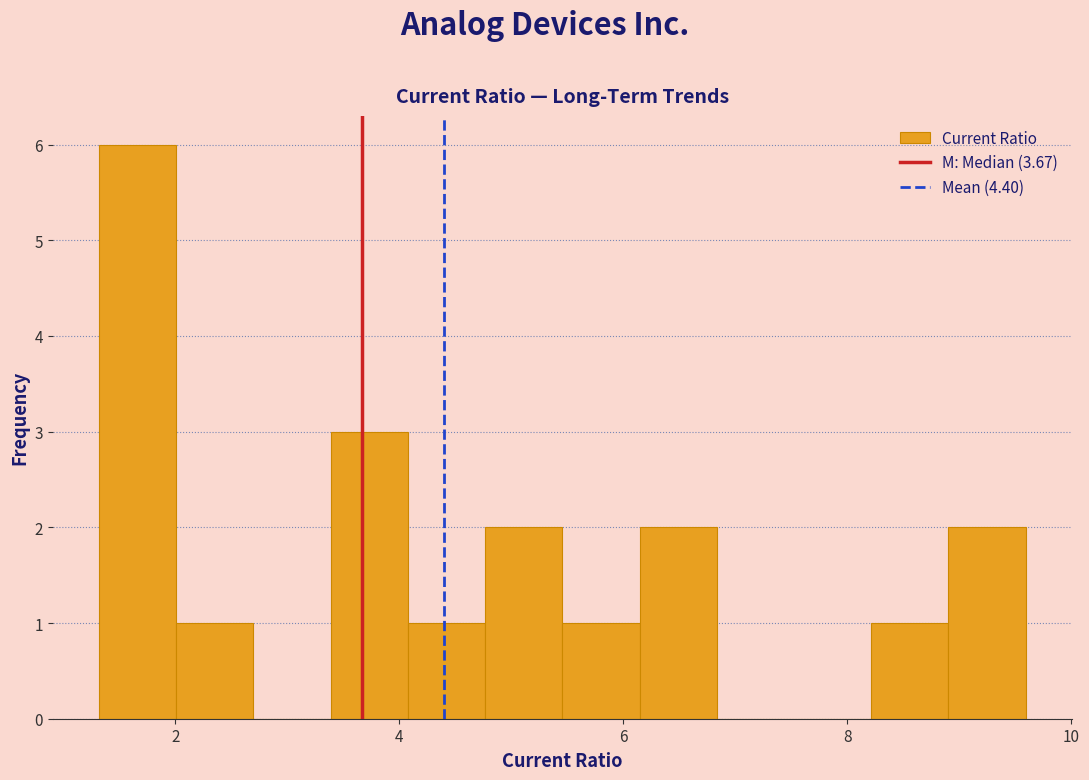

Around what value on the x-axis is the tallest bar? Give the approximate position of its centre, as read against the axis.

1.6